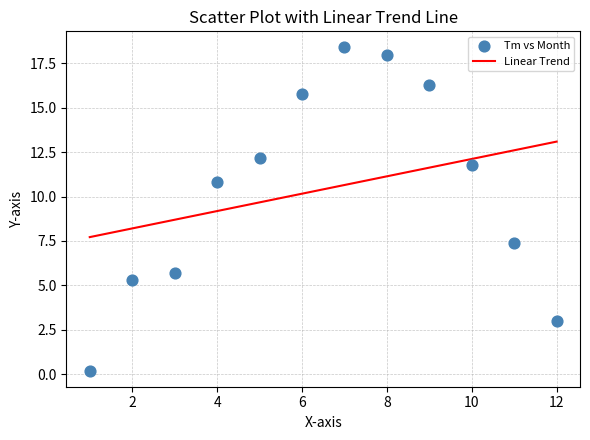

What is the range of Y values (max minus min)?

18.2